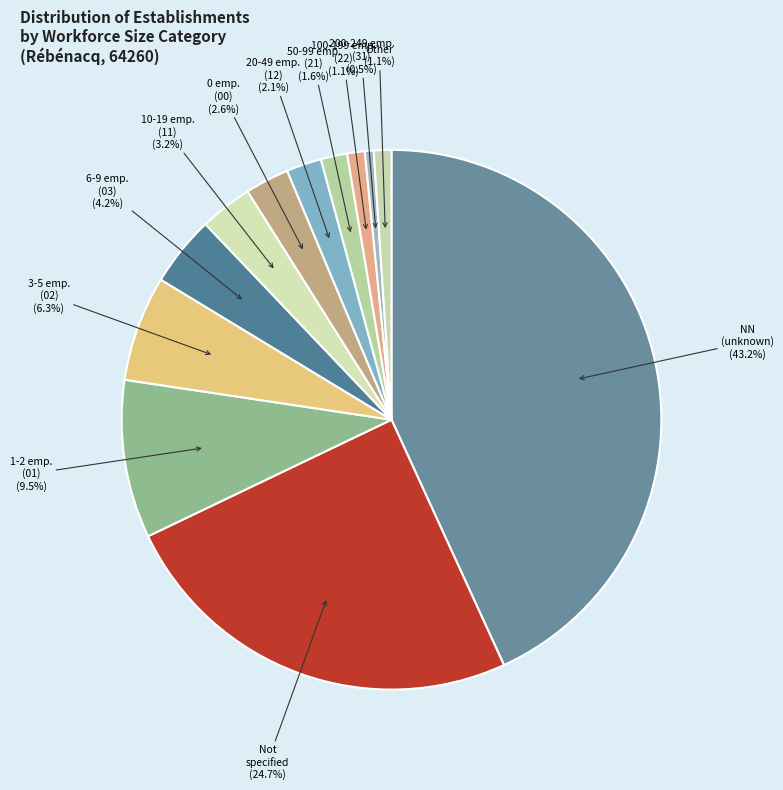

How many segments does this pie chart have?

12